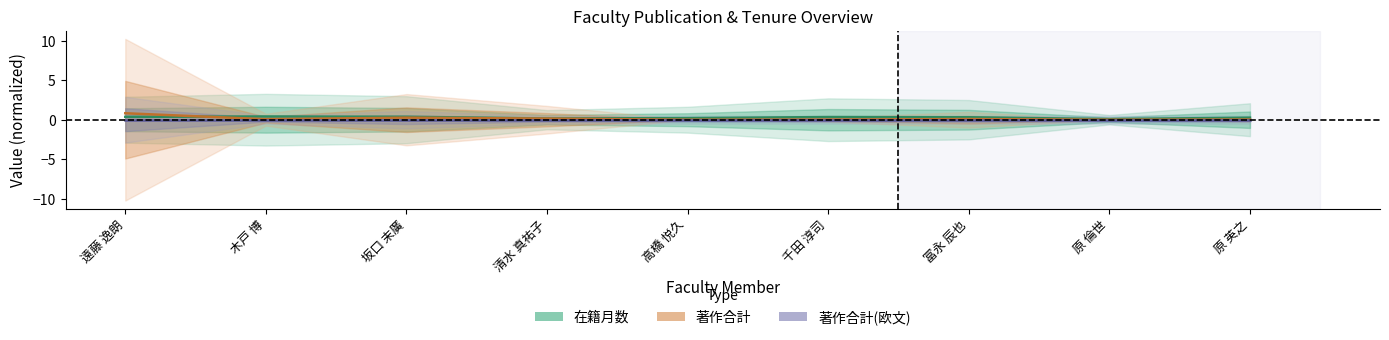

What is the lowest value of the 著作合計(欧文) (center) series?

-0.1